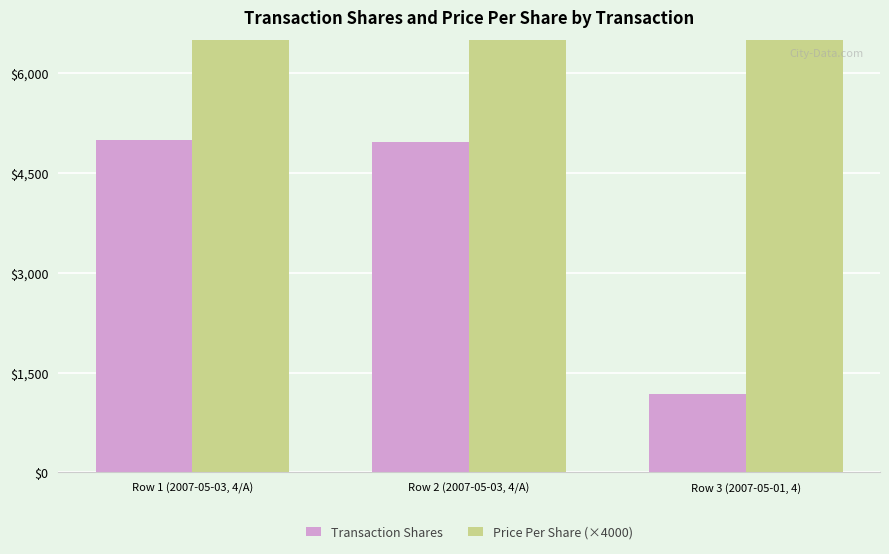

Which has a higher value, Row 1 (2007-05-03, 4/A) or Row 3 (2007-05-01, 4)?

Row 1 (2007-05-03, 4/A)